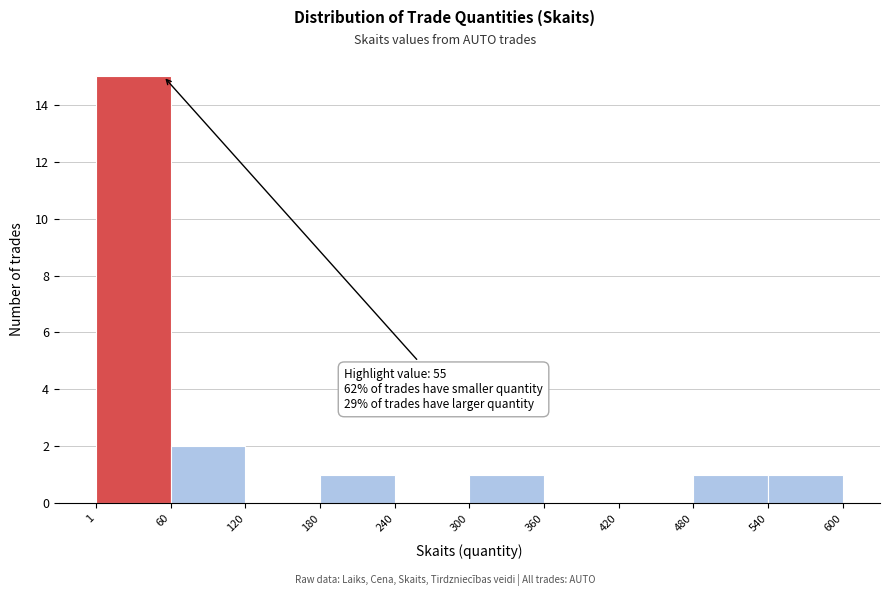

Which range on the x-axis has the tallest bar?

1 to 60